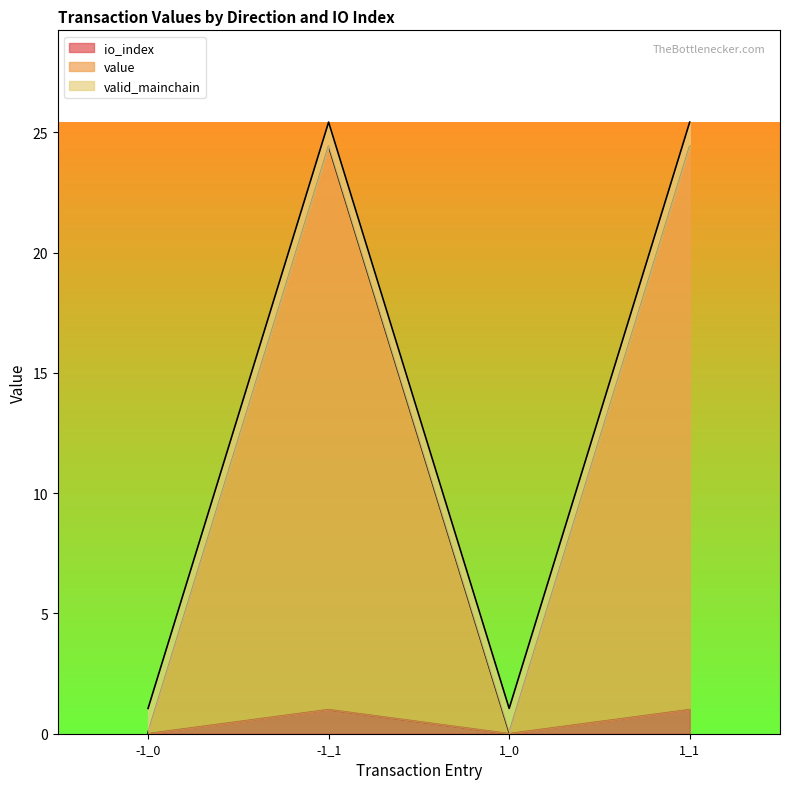

How many interior local valleys does the value series have?

1